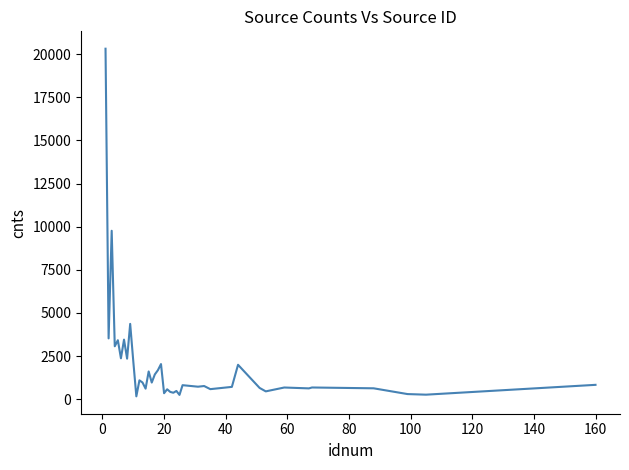

What is the sum of all values?

78693.2